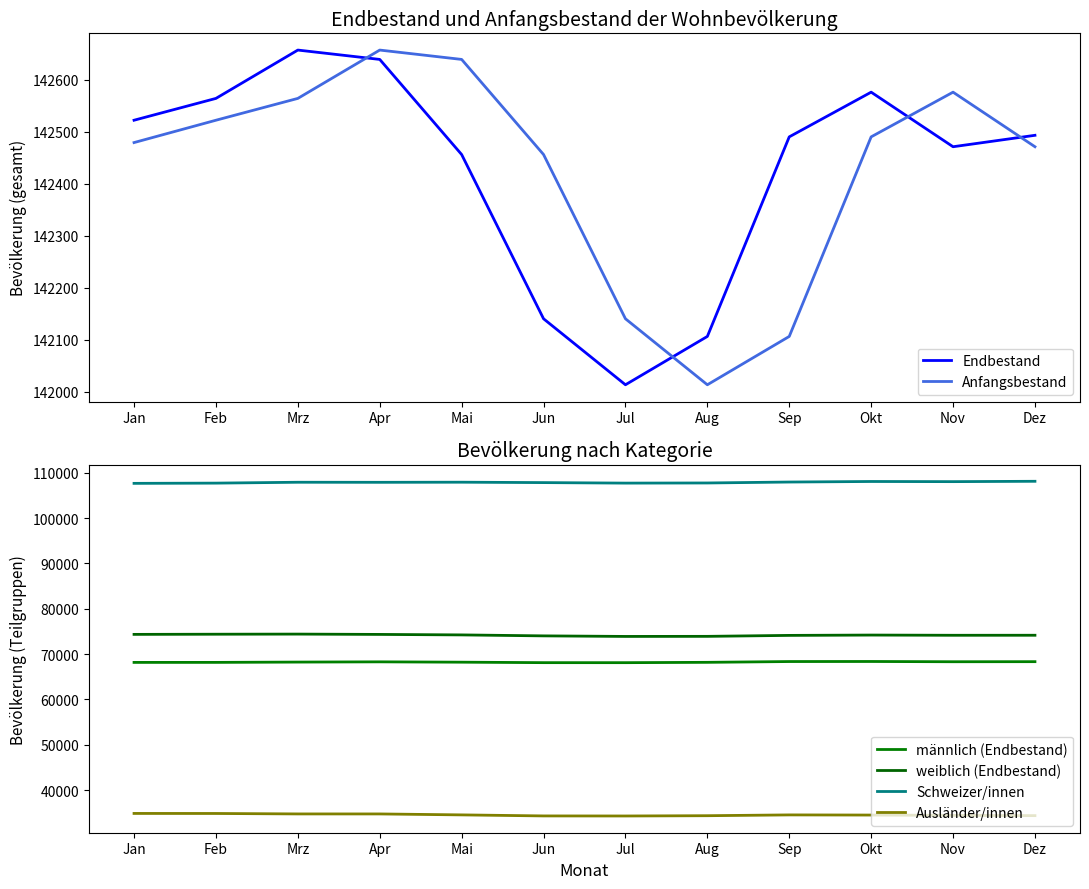

What is the difference between the maximum and minimum values in the Ausländer/innen series?

563